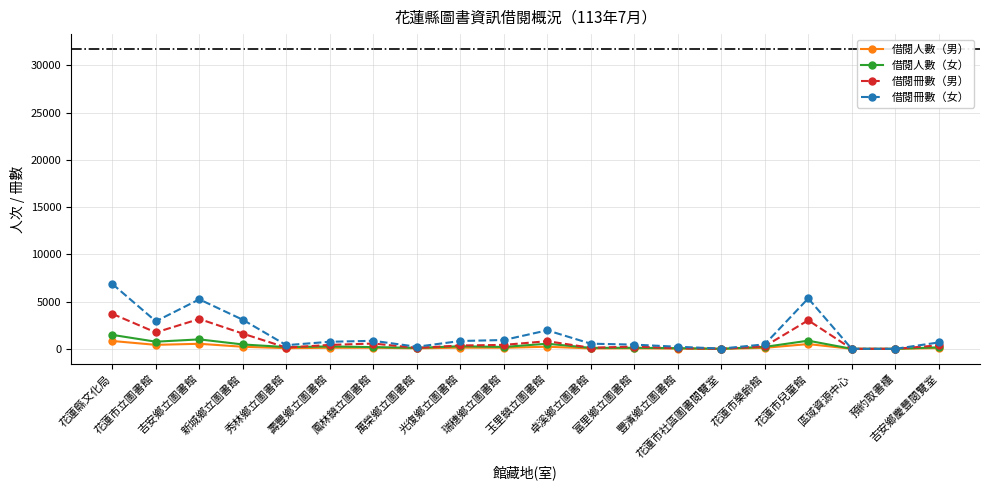

What is the approximate value of 借閱人數（女） at 花蓮市立圖書館, to the nearest 100?

800